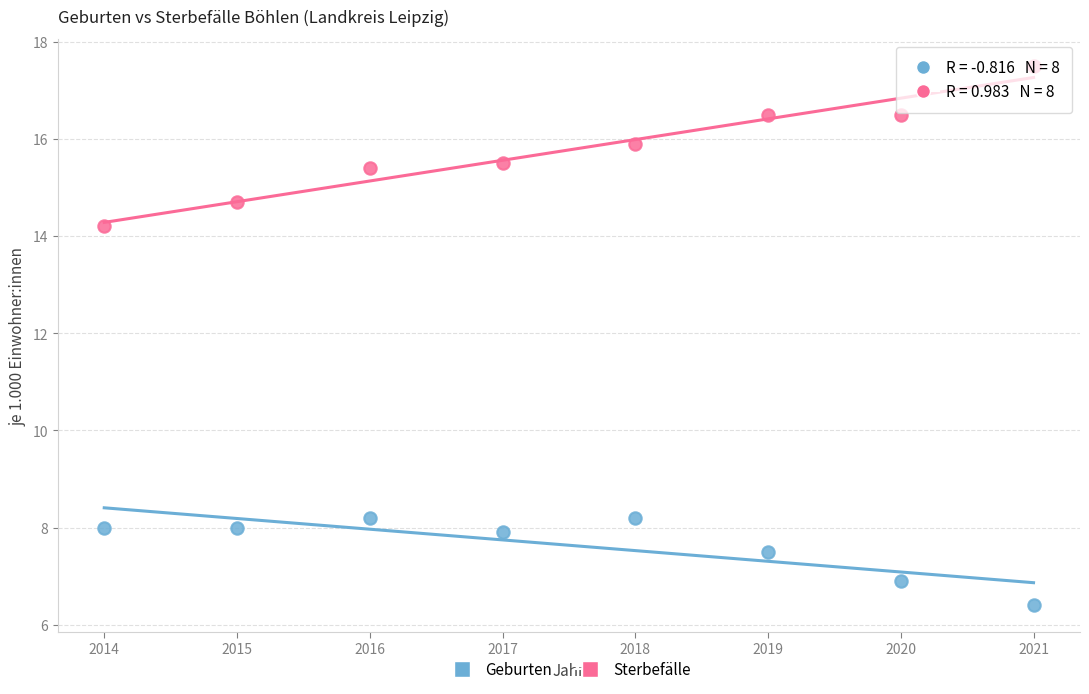

Which series has the widest spread of Y values?

Sterbefälle